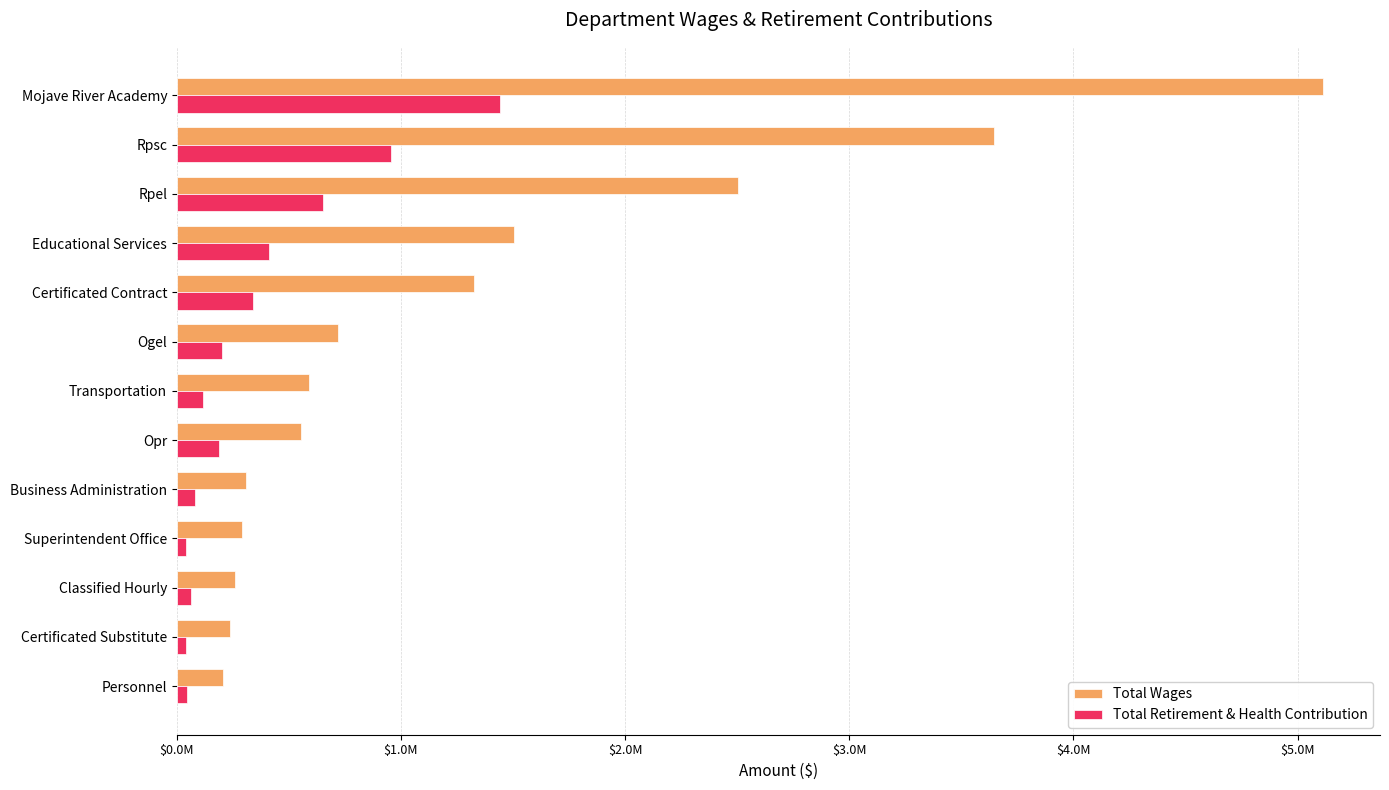

What are all the series names shown in the legend?

Total Wages, Total Retirement & Health Contribution